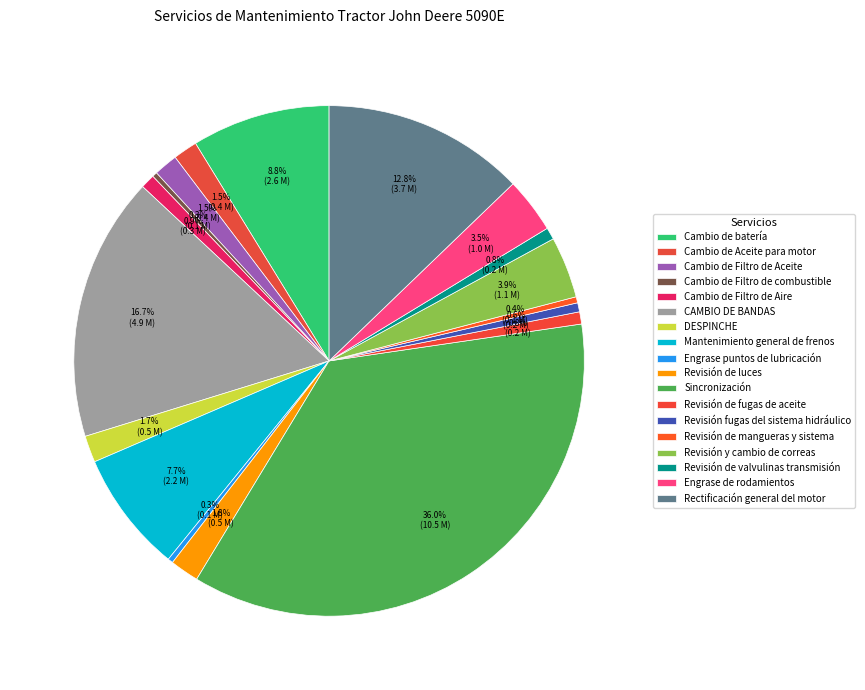

How many slices are in this pie chart?

18